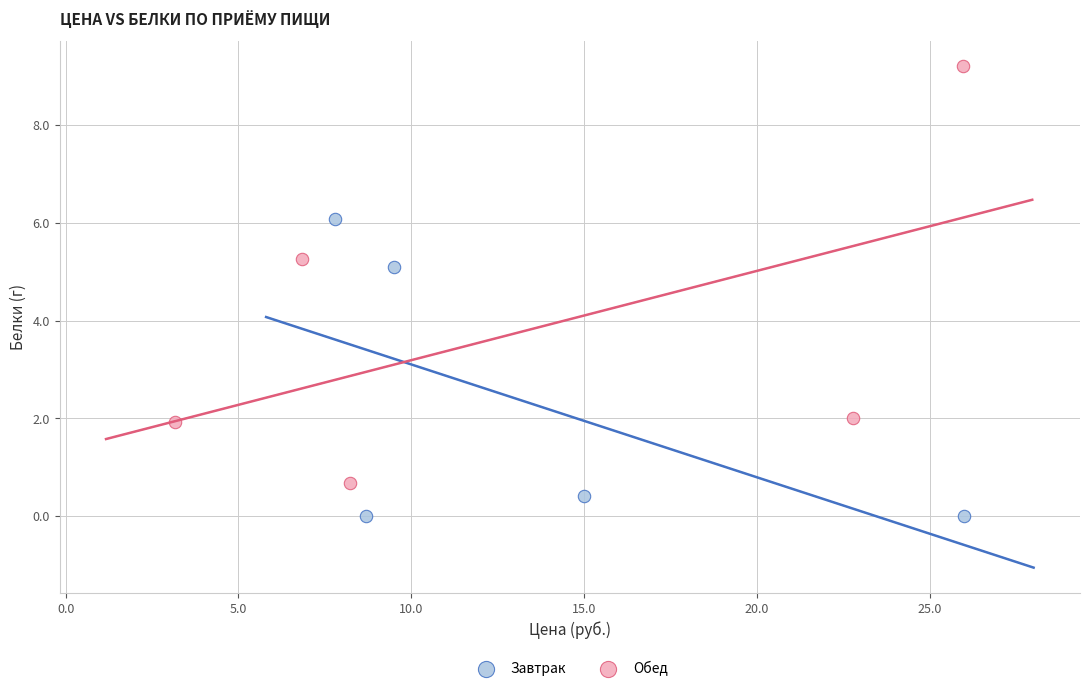

Which series has the widest spread of Y values?

Обед